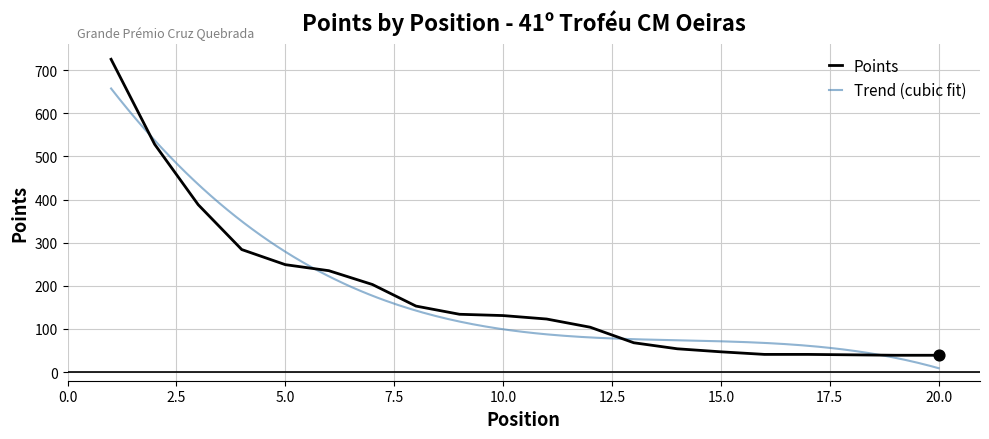

What is the change in value from 4 to 12?

-180